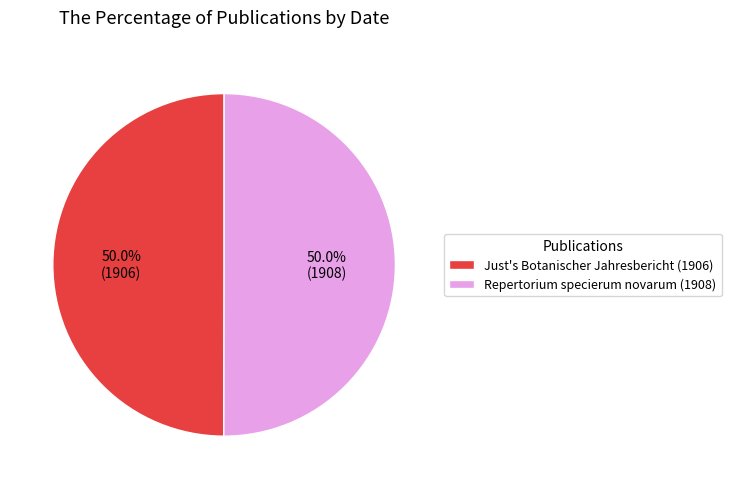

Count the number of slices in the pie.

2